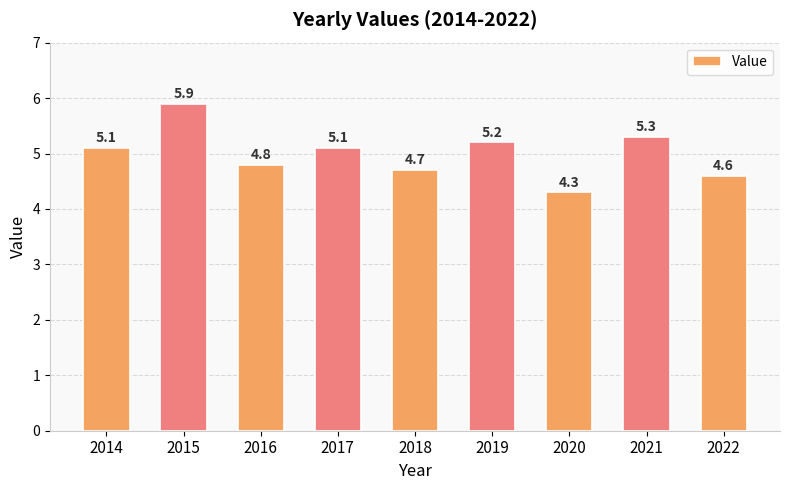

Reading right to left, what are all the values shown in this chart?

2022=4.6	2021=5.3	2020=4.3	2019=5.2	2018=4.7	2017=5.1	2016=4.8	2015=5.9	2014=5.1